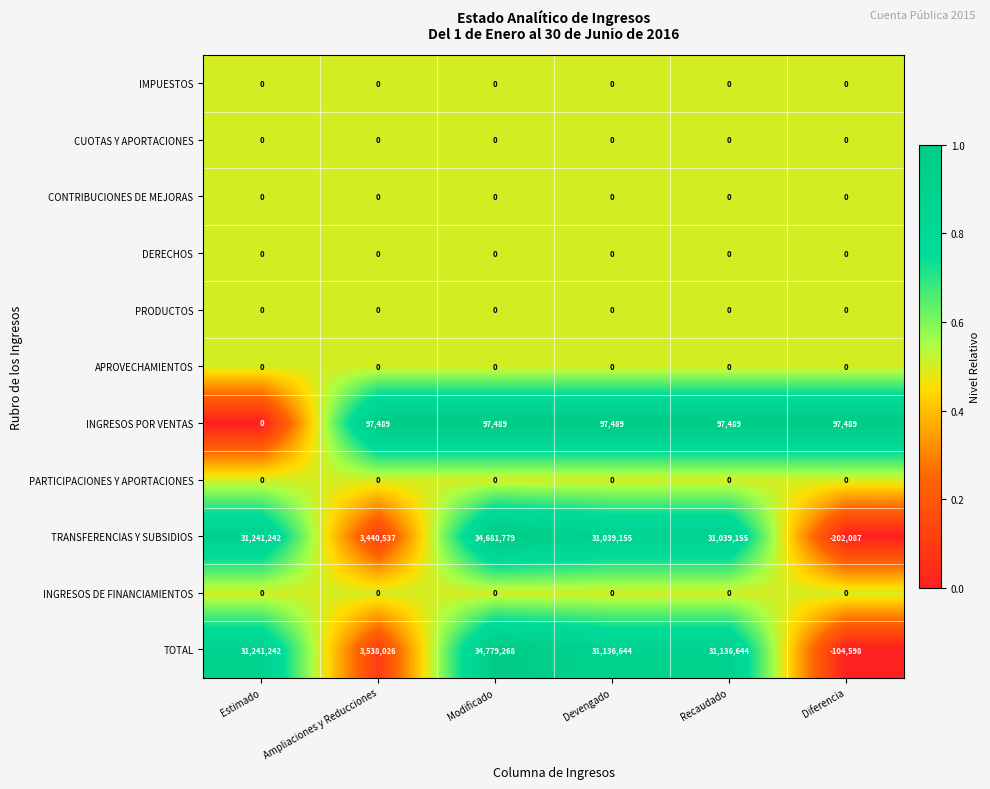

Which category has the lowest value across all series?

Diferencia